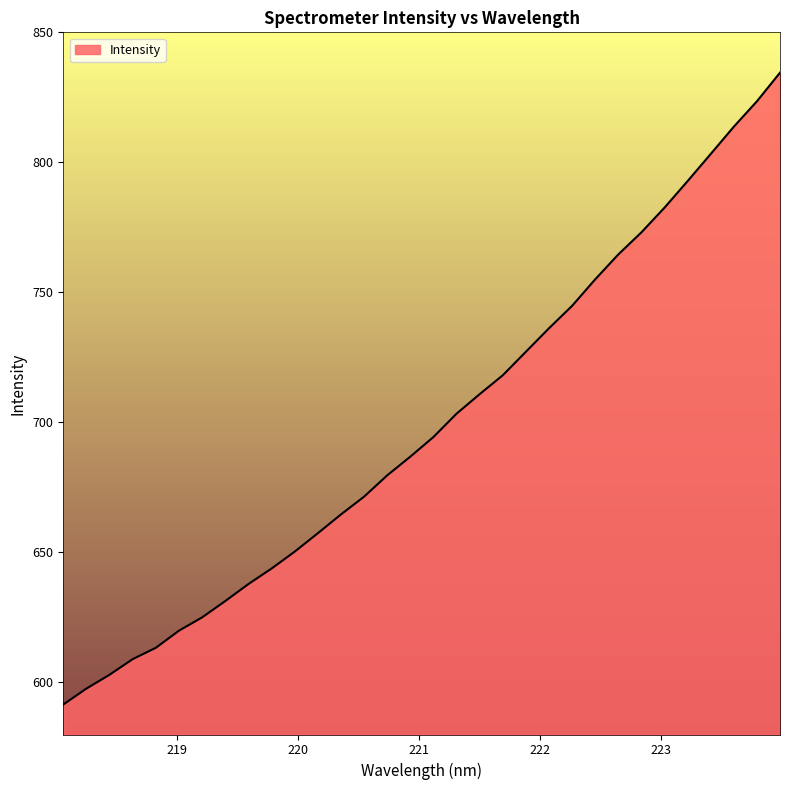

What is the smallest value displayed?

591.5